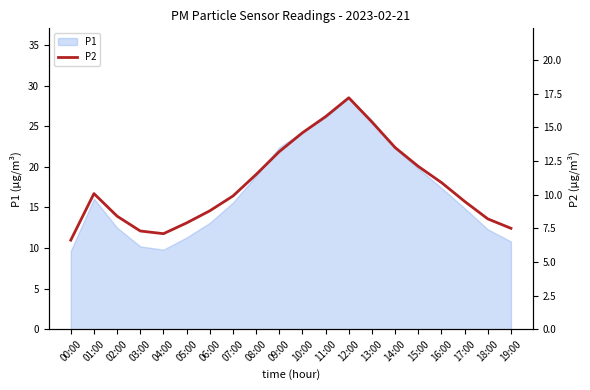

List the labels in order of value, smallest first.

00:00, 04:00, 03:00, 19:00, 05:00, 18:00, 02:00, 06:00, 17:00, 07:00, 01:00, 16:00, 08:00, 15:00, 09:00, 14:00, 10:00, 13:00, 11:00, 12:00